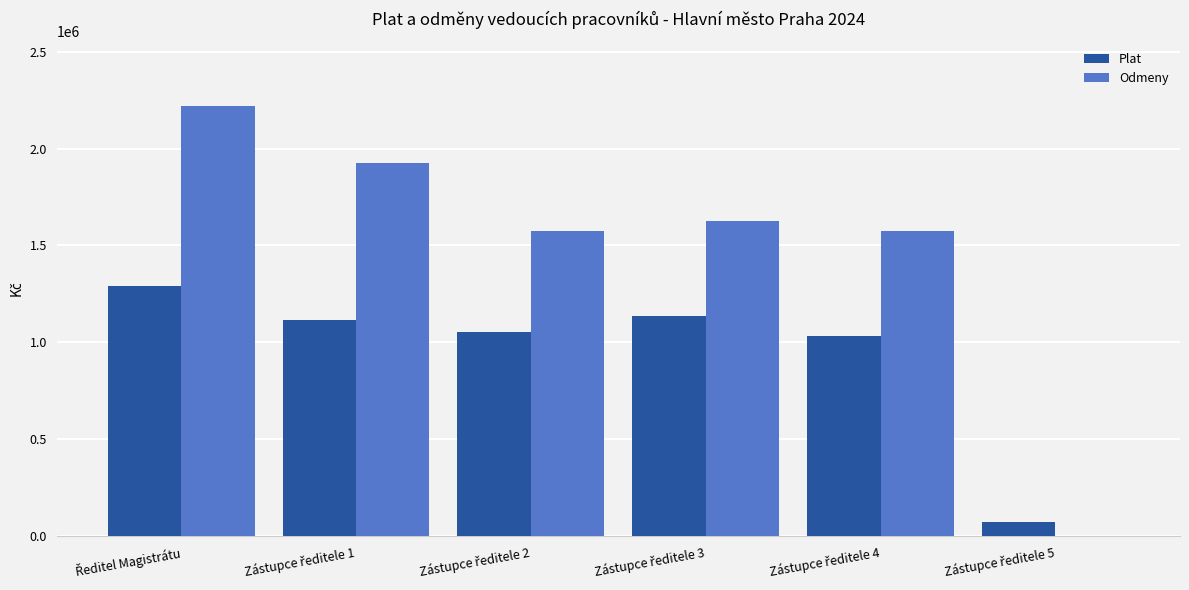

What is the maximum value shown in the chart?

2220000